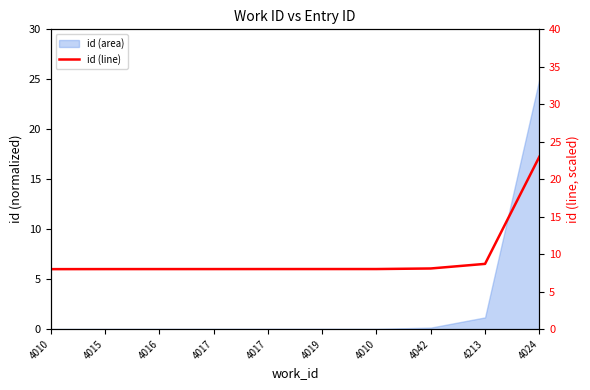

True or false: there are more than 2 points higher than both neighbors.

False